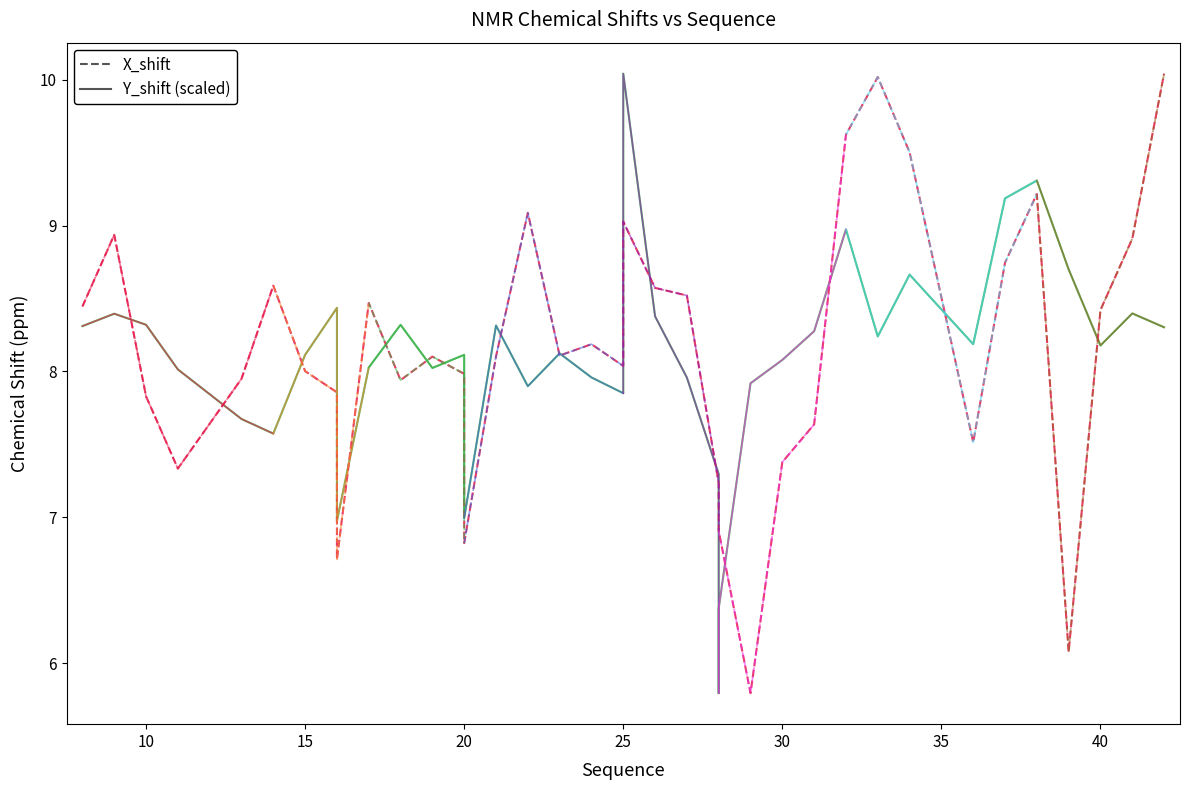

In Y_shift, how many points are lower than both neighbors (excluding endpoints)?

7